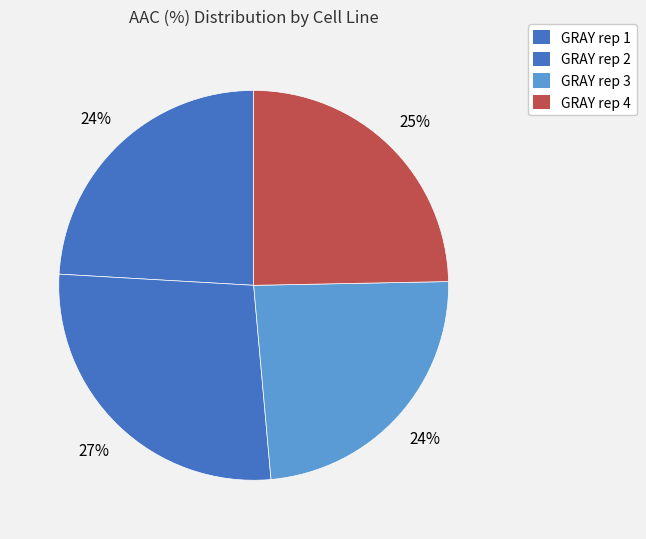

Count the number of slices in the pie.

4